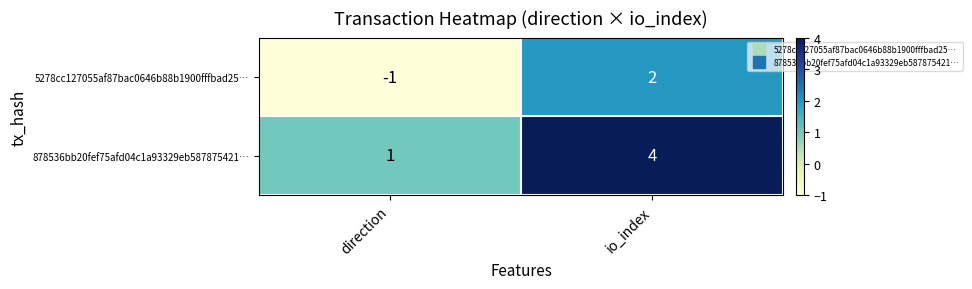

True or false: 878536bb20fef75afd04c1a93329eb587875421… has a value of 7 at io_index.

False